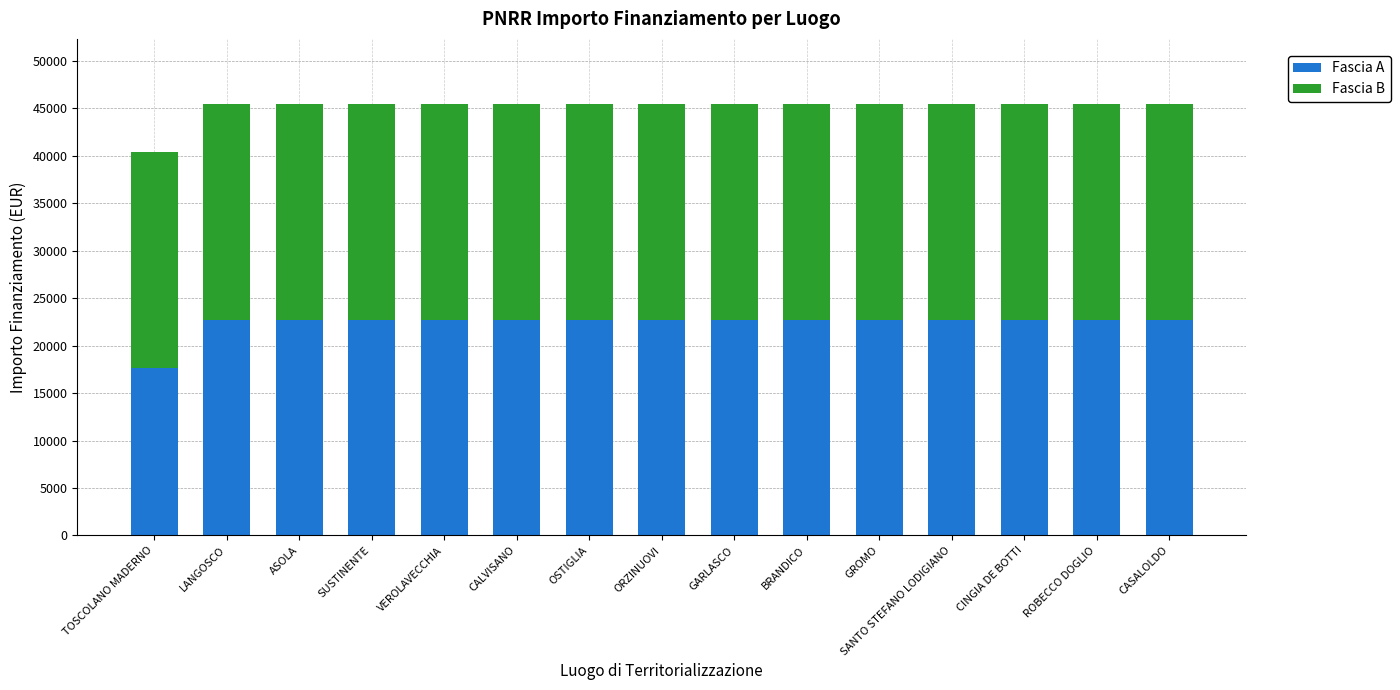

What is the total value across all series at SUSTINENTE?

45500.0